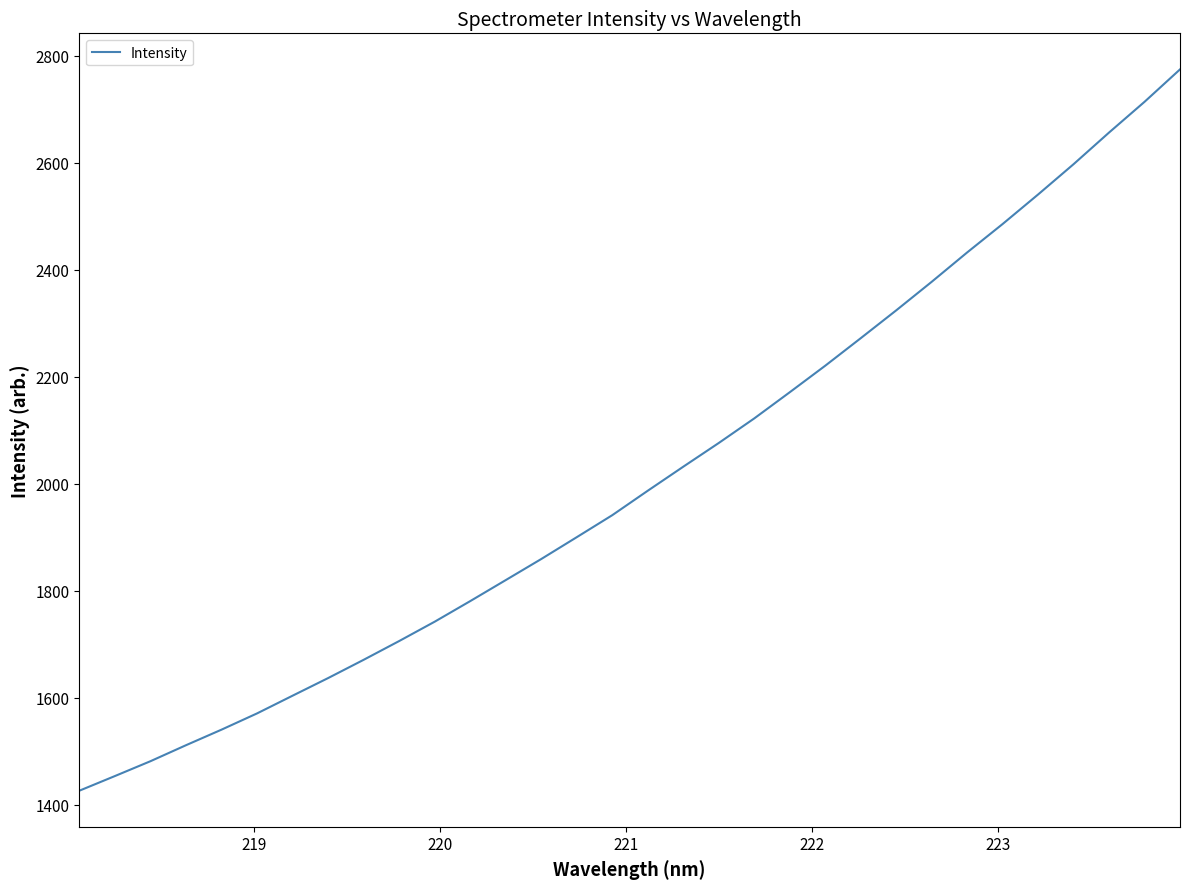

How many values are below 1986?

16